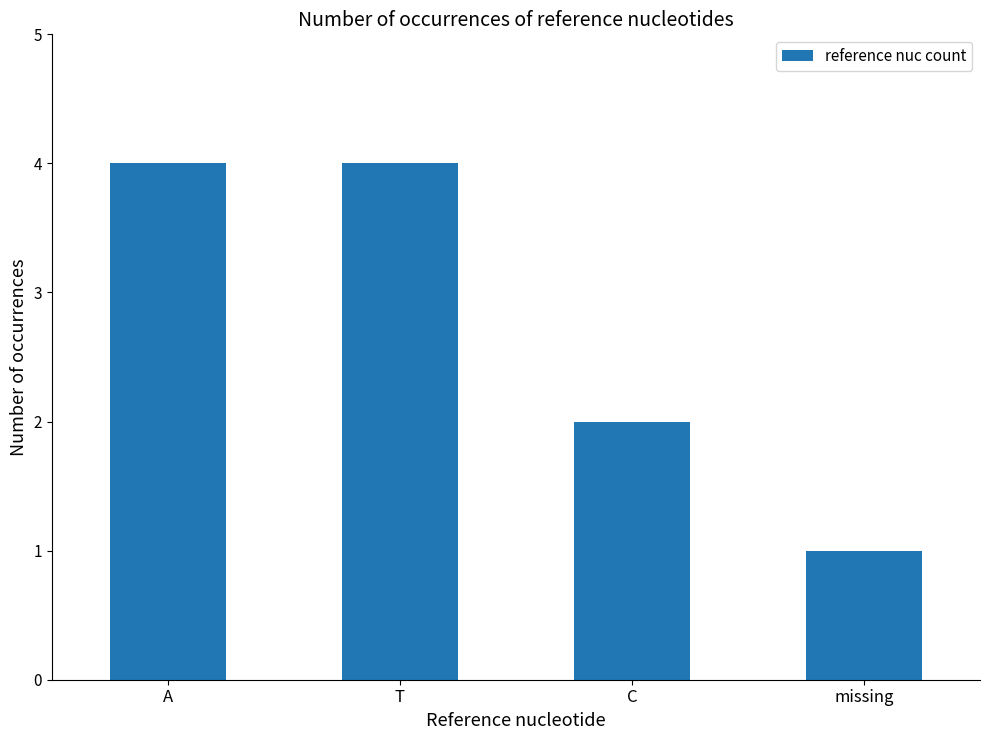

At which category does the chart reach its minimum across all series?

missing